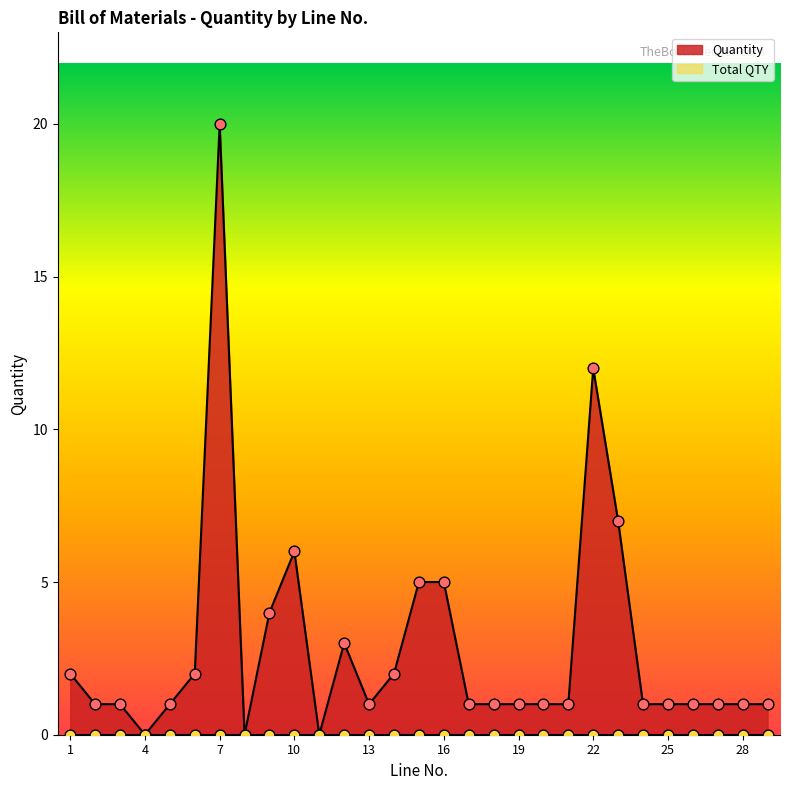

Between 13 and 10, which is larger?

10